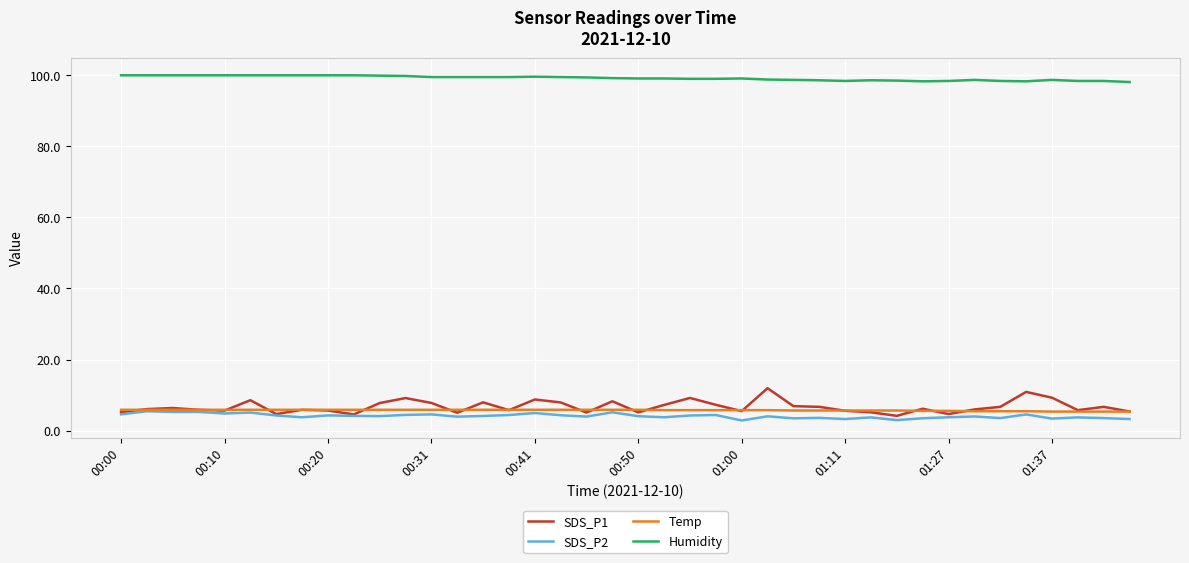

Does the chart have visible grid lines?

Yes